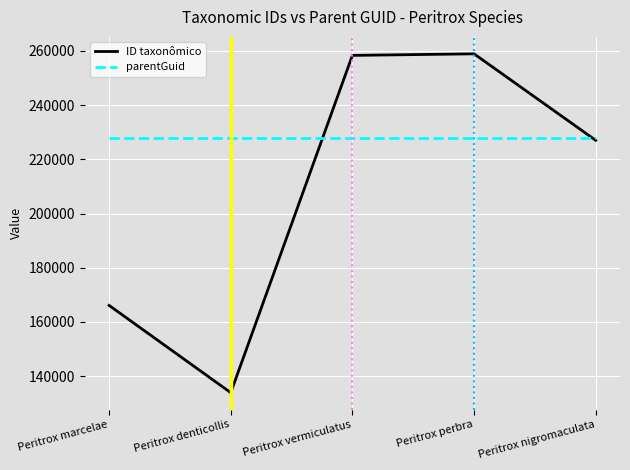

Does the chart have visible grid lines?

Yes